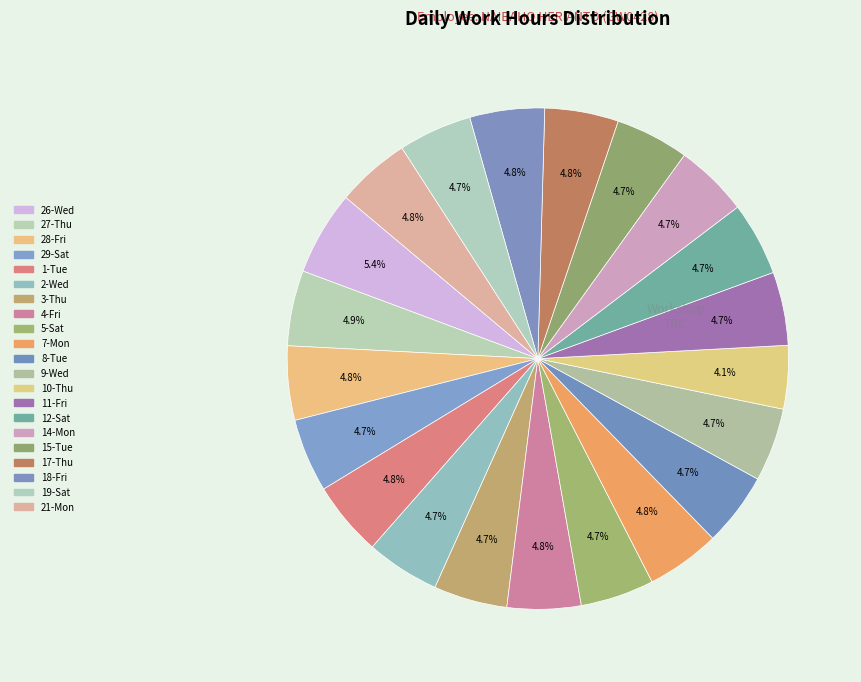

Does any single category account for the majority?

No